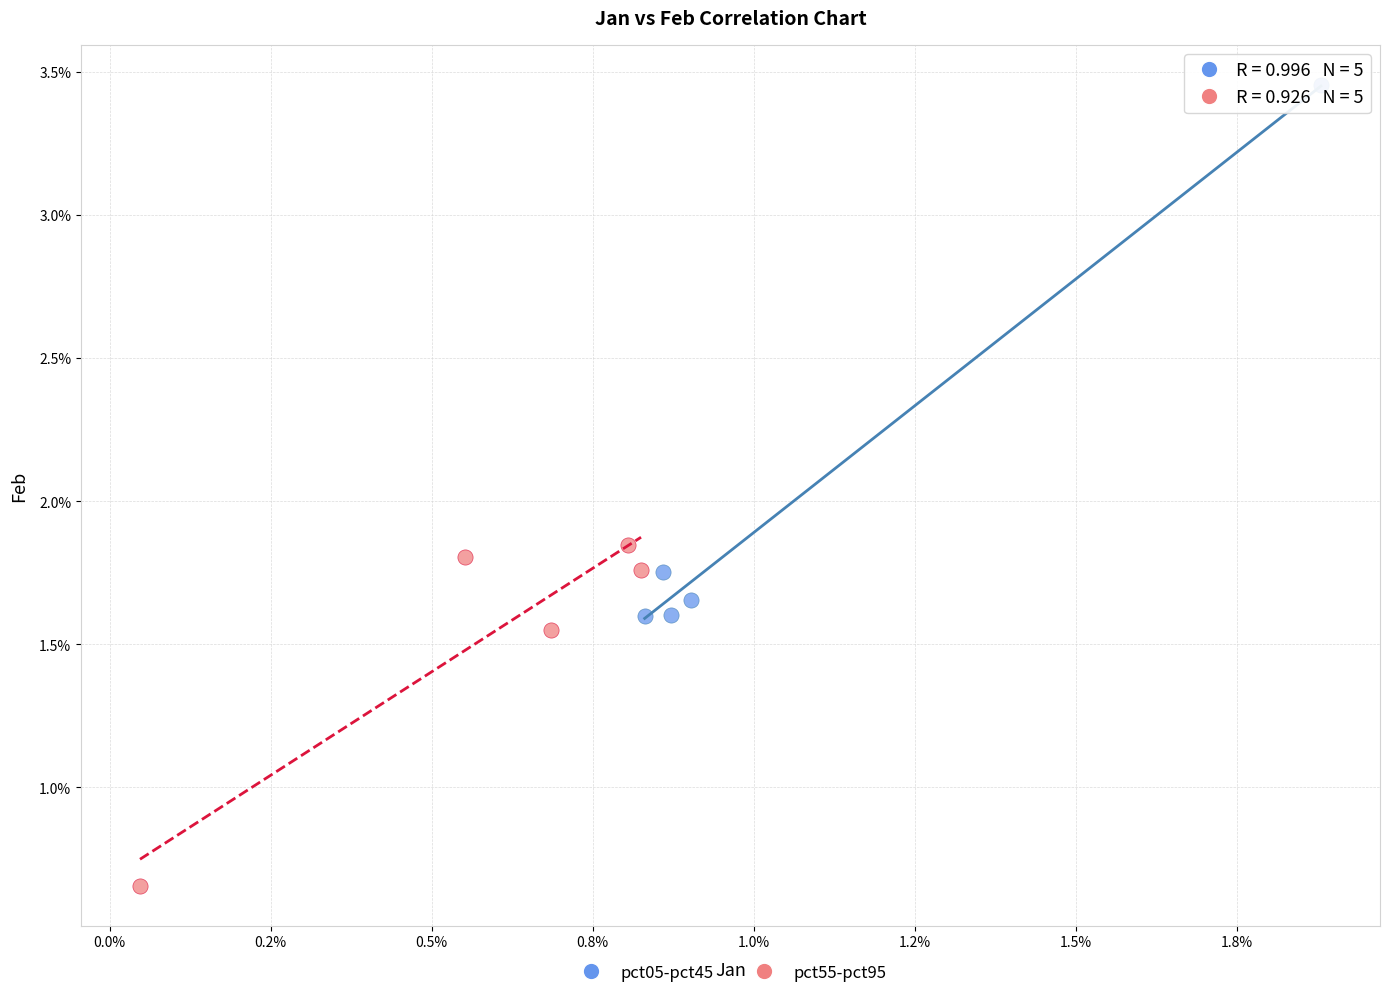

Which series contains the lowest Y value?

pct55-pct95